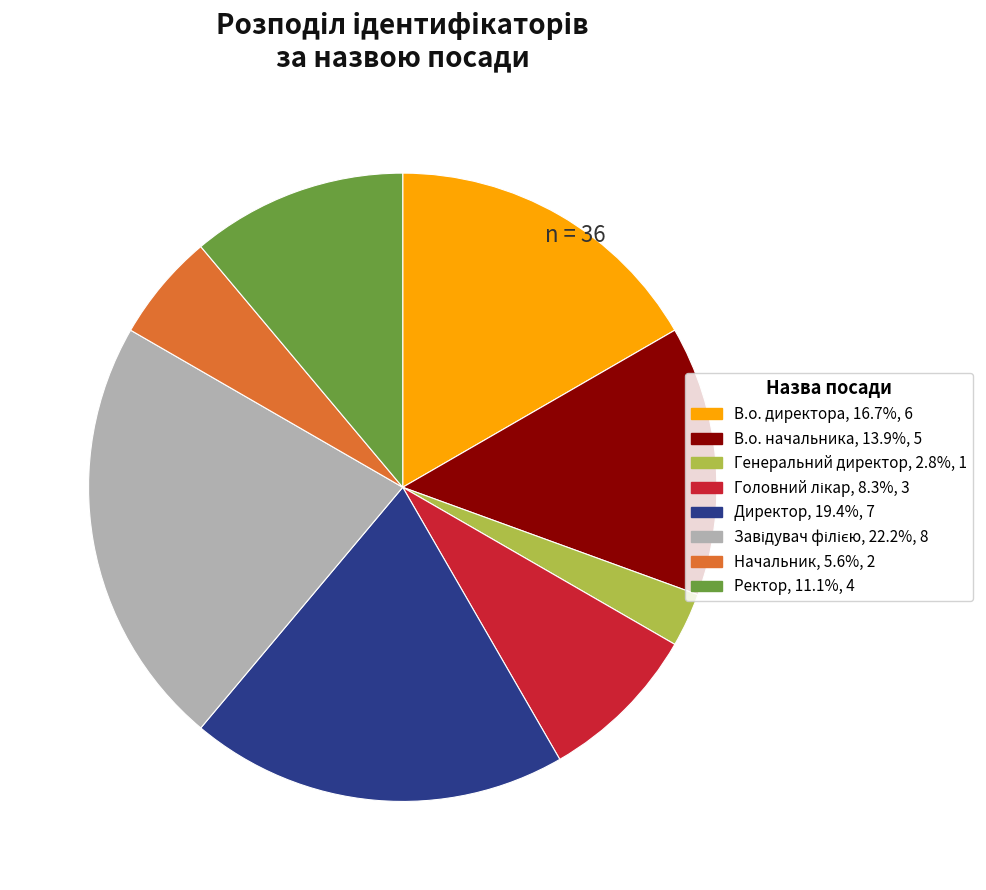

Does any single category account for the majority?

No